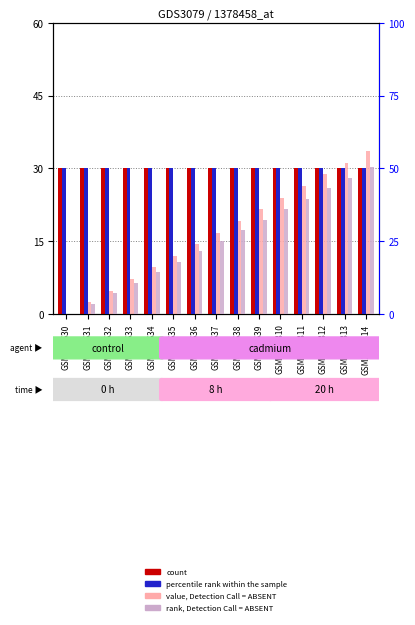

The value of rank, Detection Call = ABSENT at GSM2406311 is 39.6. True or false?

True